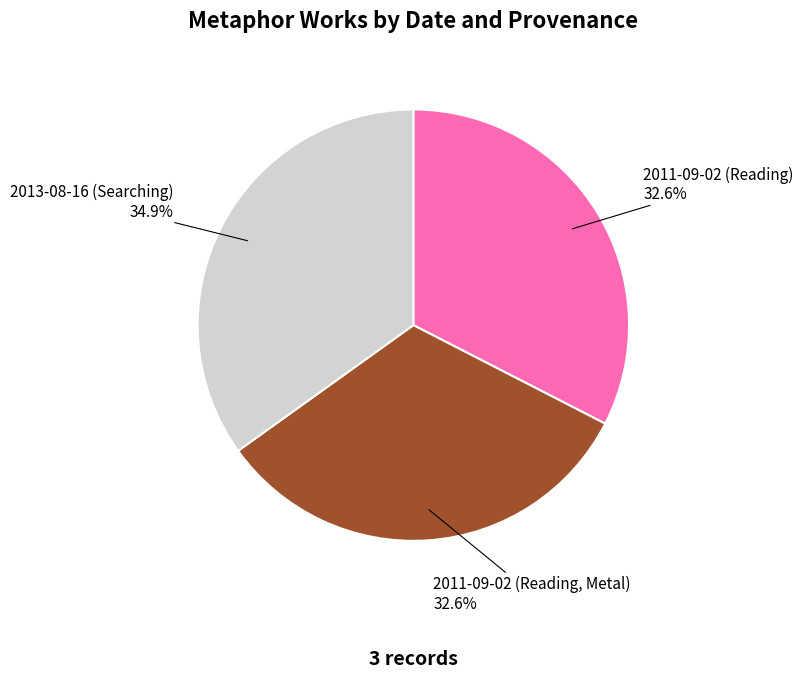

Is there any slice that represents more than half of the pie?

No